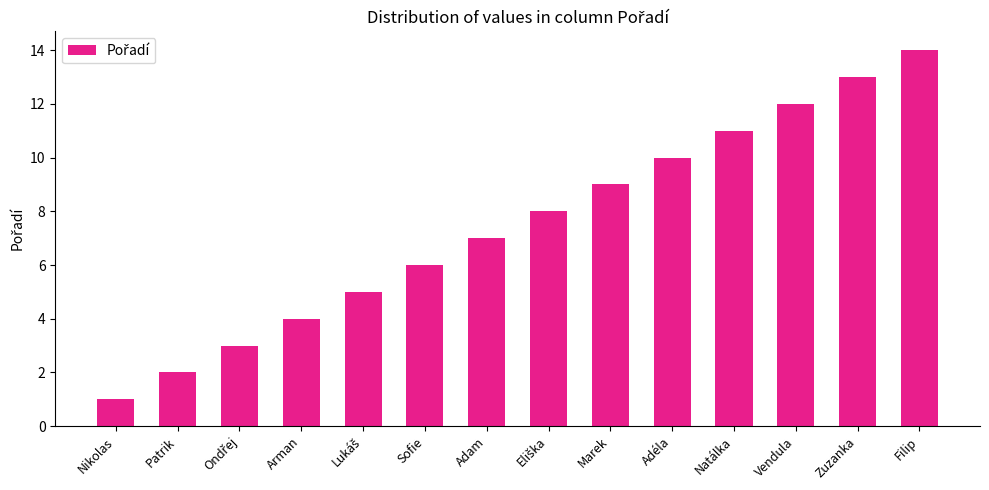

What is the label of the 10th bar from the left?

Adéla